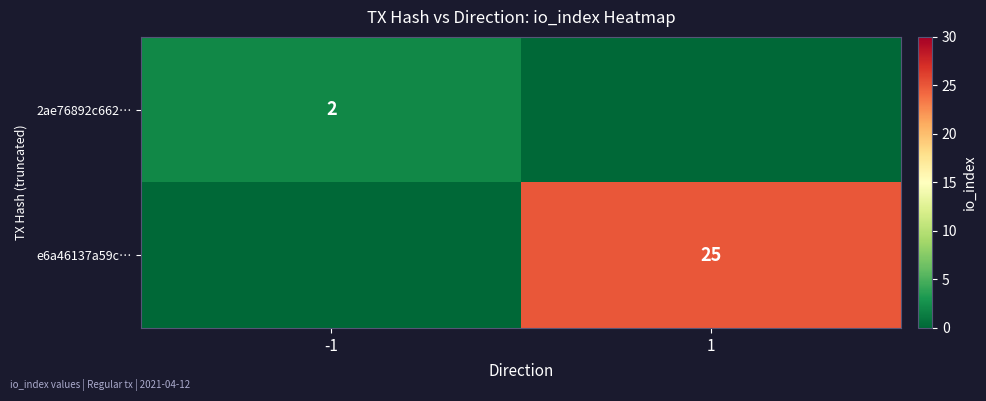

The 2ae76892c662… series shows 3 at -1. True or false?

False